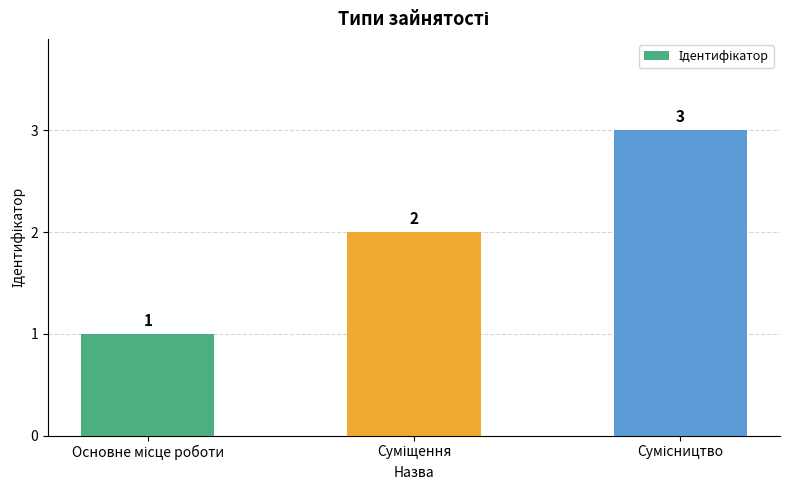

What is the average value?

2